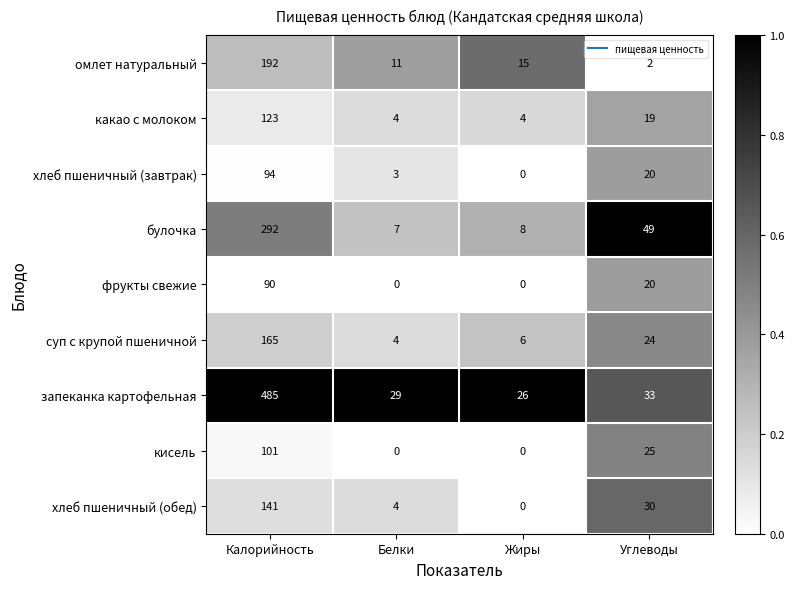

Between Жиры and Углеводы, which series saw the biggest shift?

булочка